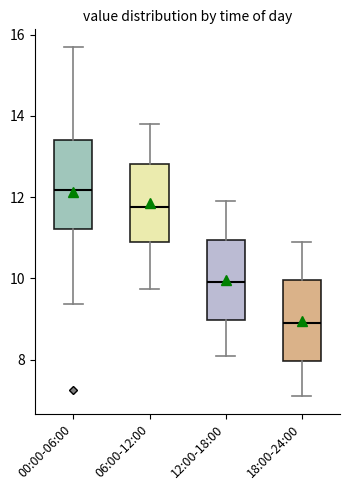

Which box has the lowest median line?

18:00-24:00